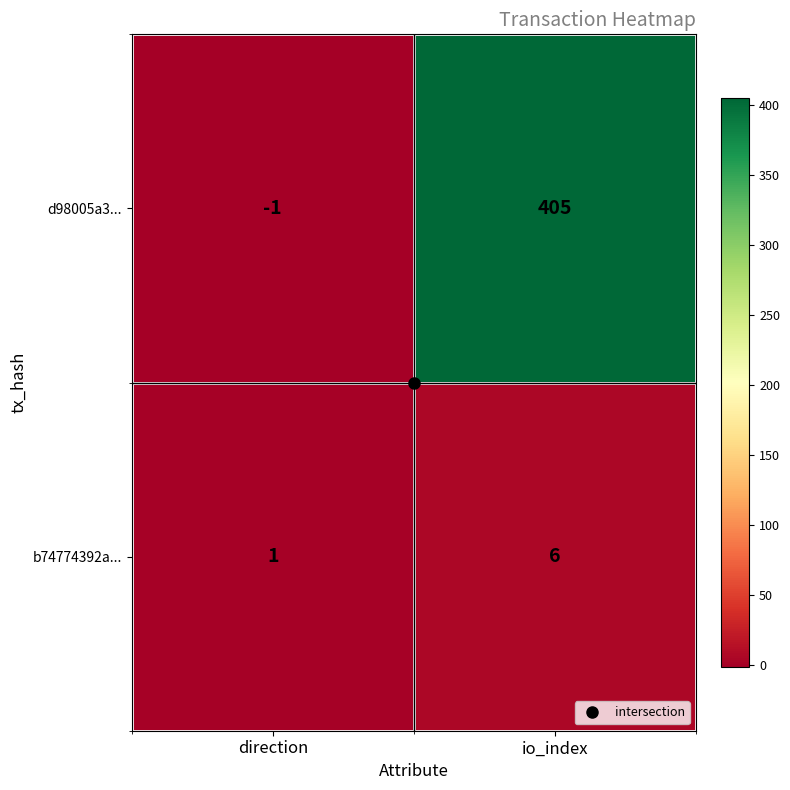

Which category has the lowest value across all series?

direction